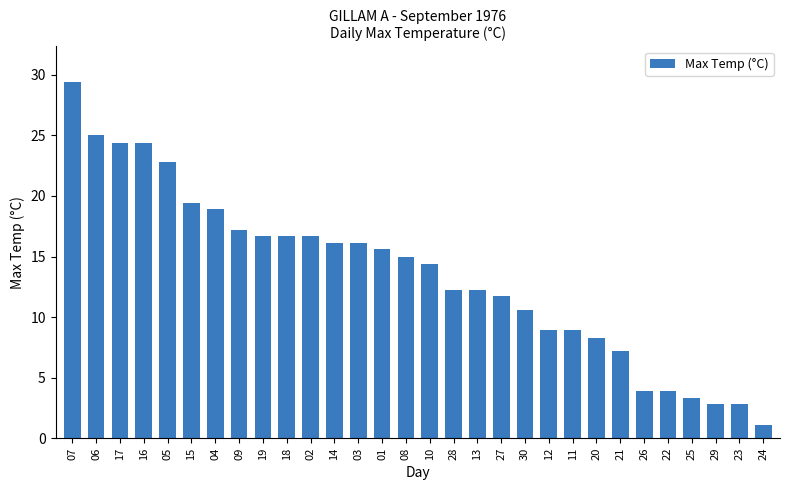

Which label corresponds to the smallest value in the chart?

24